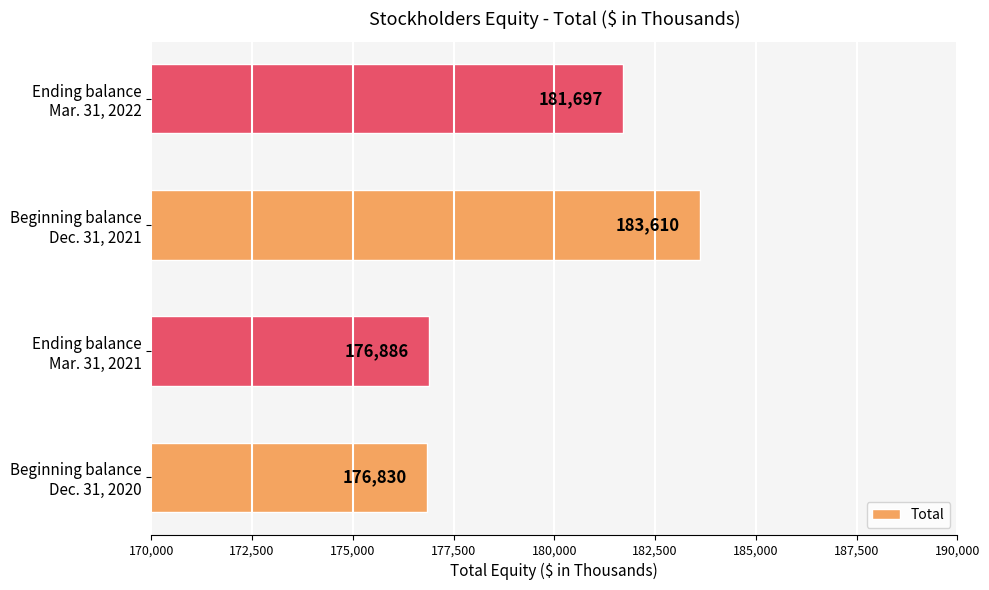

What is the greatest value displayed?

183610